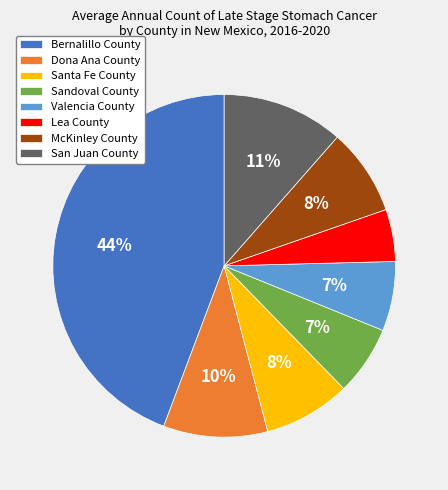

True or false: Dona Ana County accounts for 10% of the total.

True